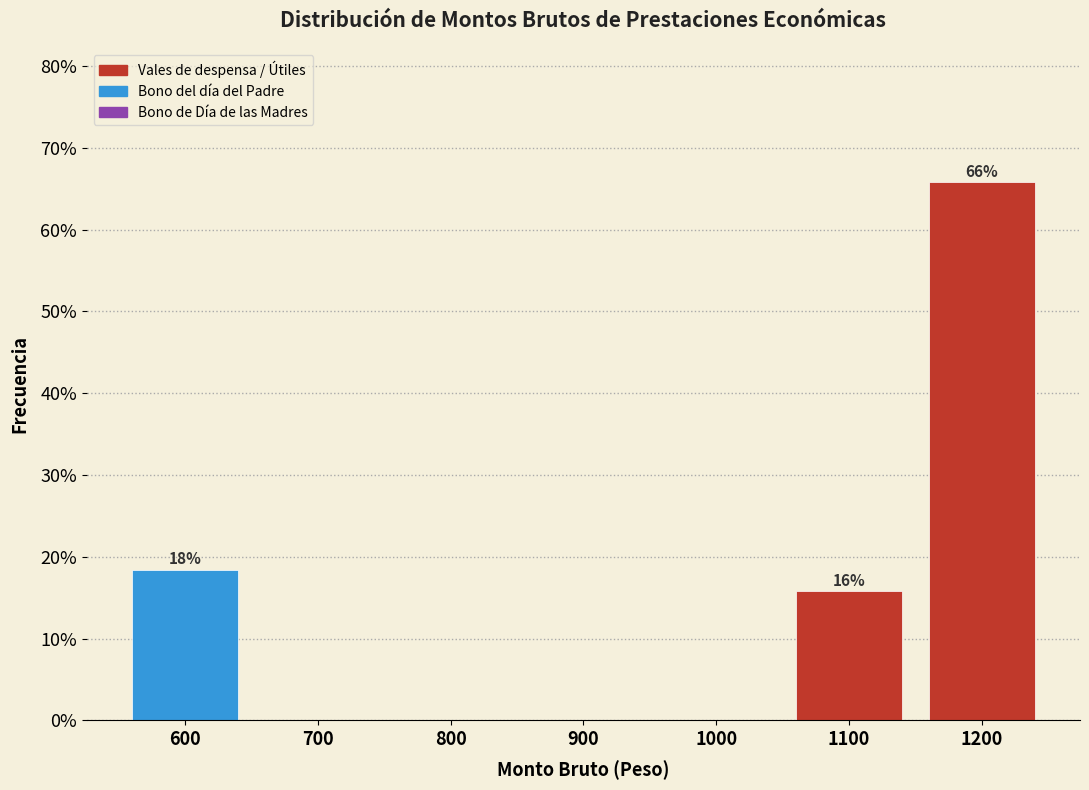

Reading left to right, list all the values displayed in this chart.

600=18.4	700=0.0	800=0.0	900=0.0	1000=0.0	1100=15.8	1200=65.8